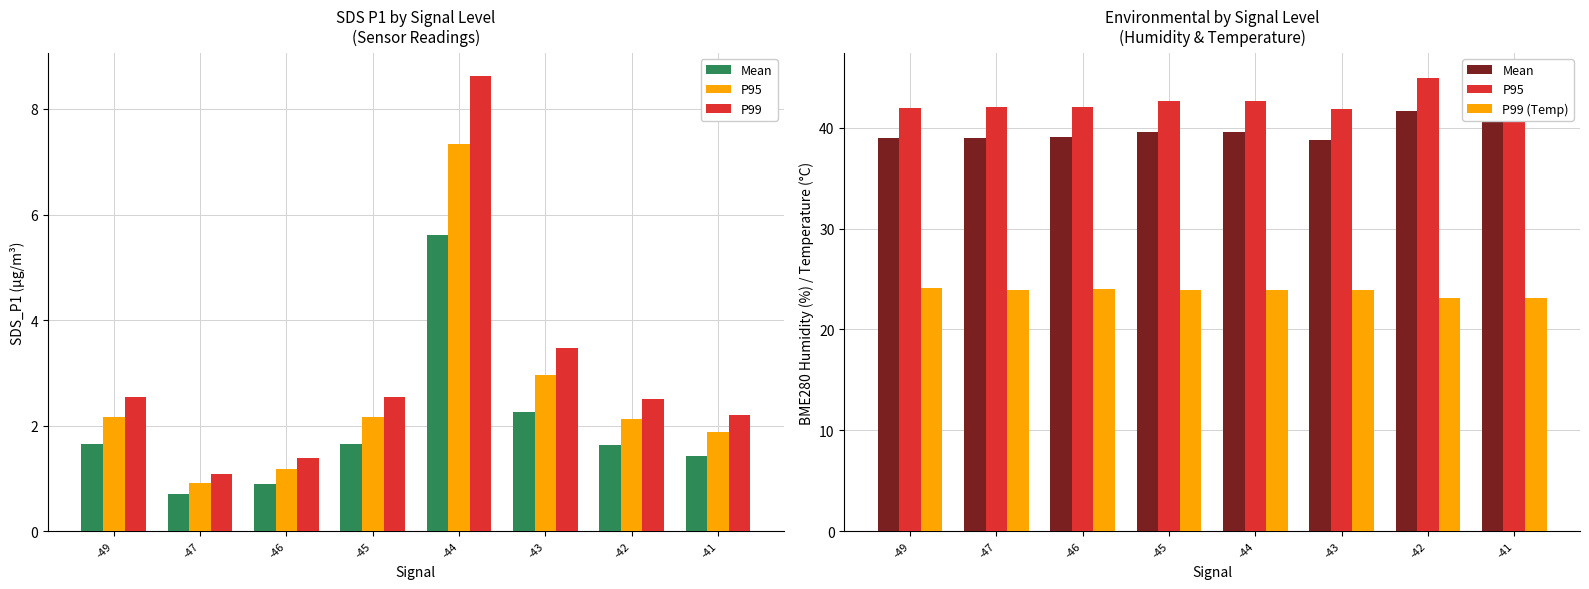

Where is P99 nearest to the value 4?

-43